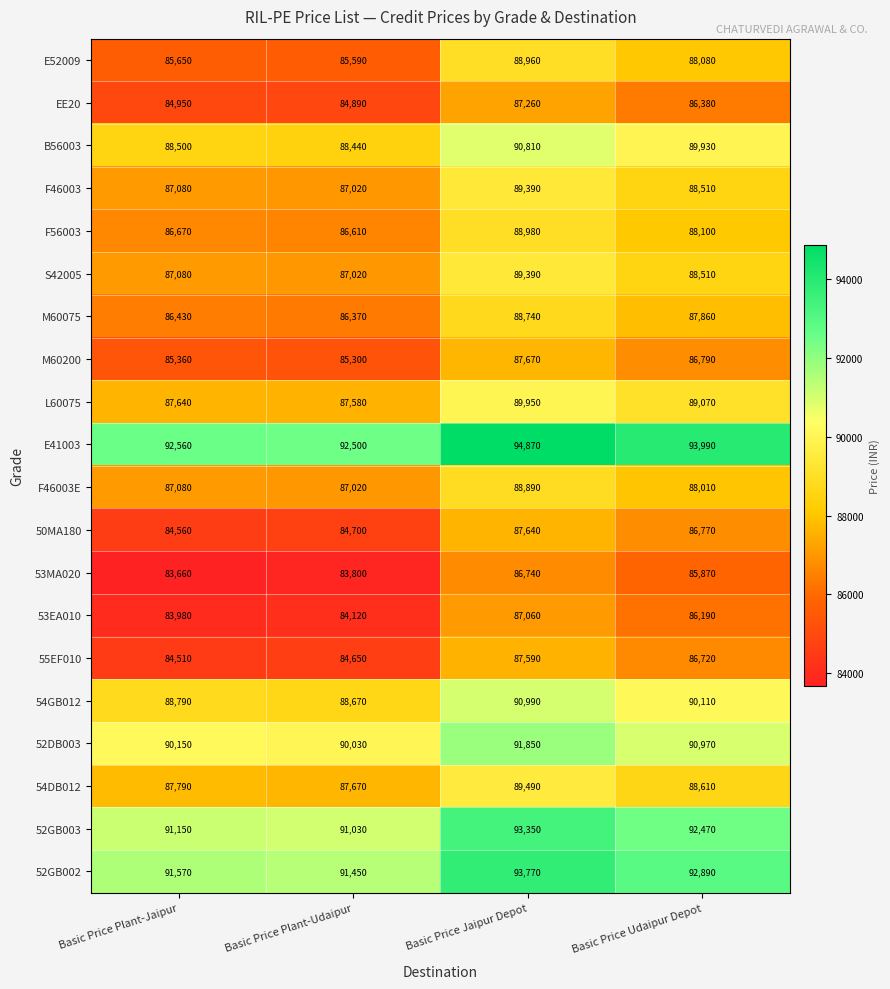

Count the number of categories in the chart.

4